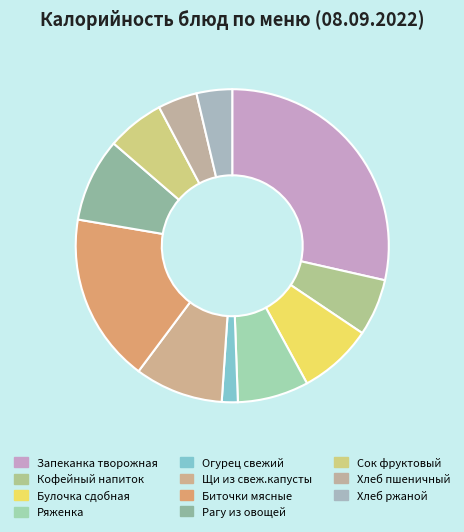

To the nearest percent, what is the difference between the largest and smallest slice percentages?

27%